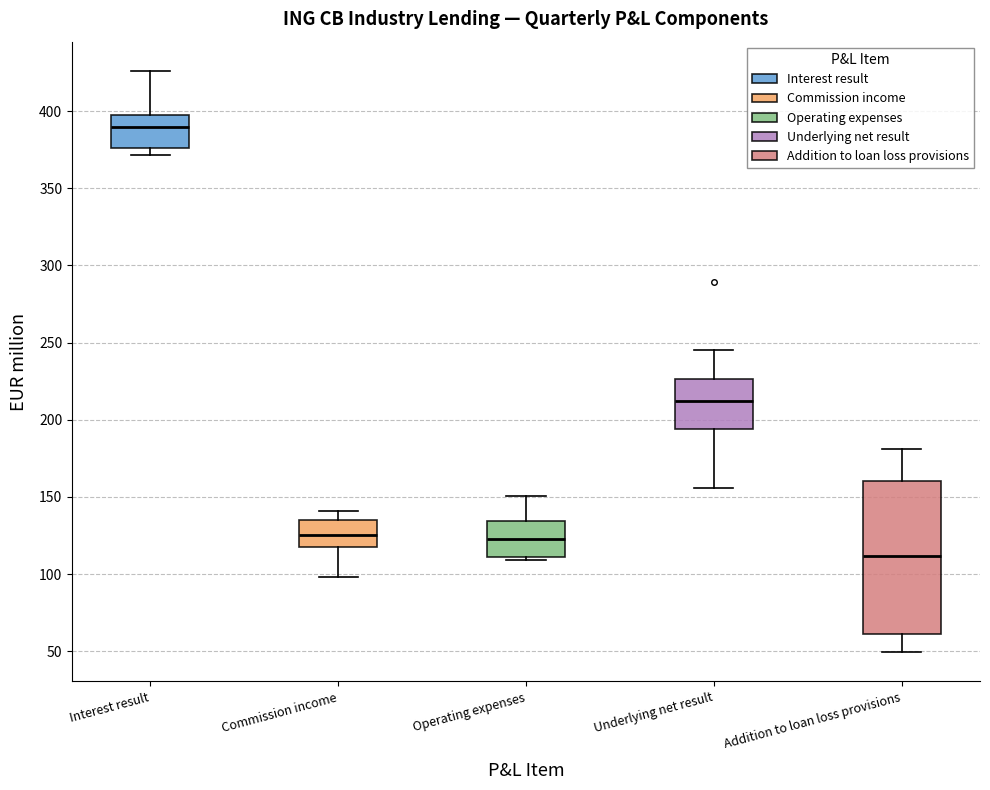

Reading left to right, transcribe this box plot: for each box, give where its median line is, the range the box spans, and where its two whiskers end, as read against the y-axis. The values are not printed on the chart, so give them approximately, as read against the axis.

Interest result: median 390, box 375 to 400, whiskers 370 to 425
Commission income: median 125, box 115 to 135, whiskers 100 to 140
Operating expenses: median 125, box 110 to 135, whiskers 110 (just below the box's lower edge) to 150
Underlying net result: median 210, box 195 to 225, whiskers 155 to 245
Addition to loan loss provisions: median 110, box 60 to 160, whiskers 50 to 180